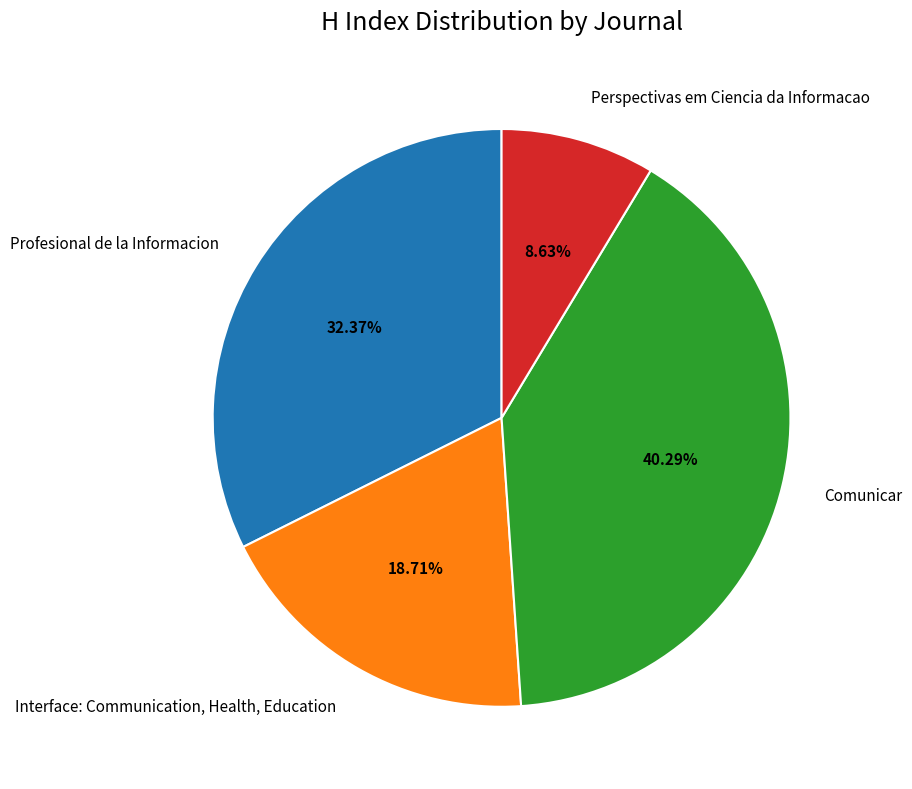

What percentage is the Interface: Communication, Health, Education slice, to the nearest percent?

19%